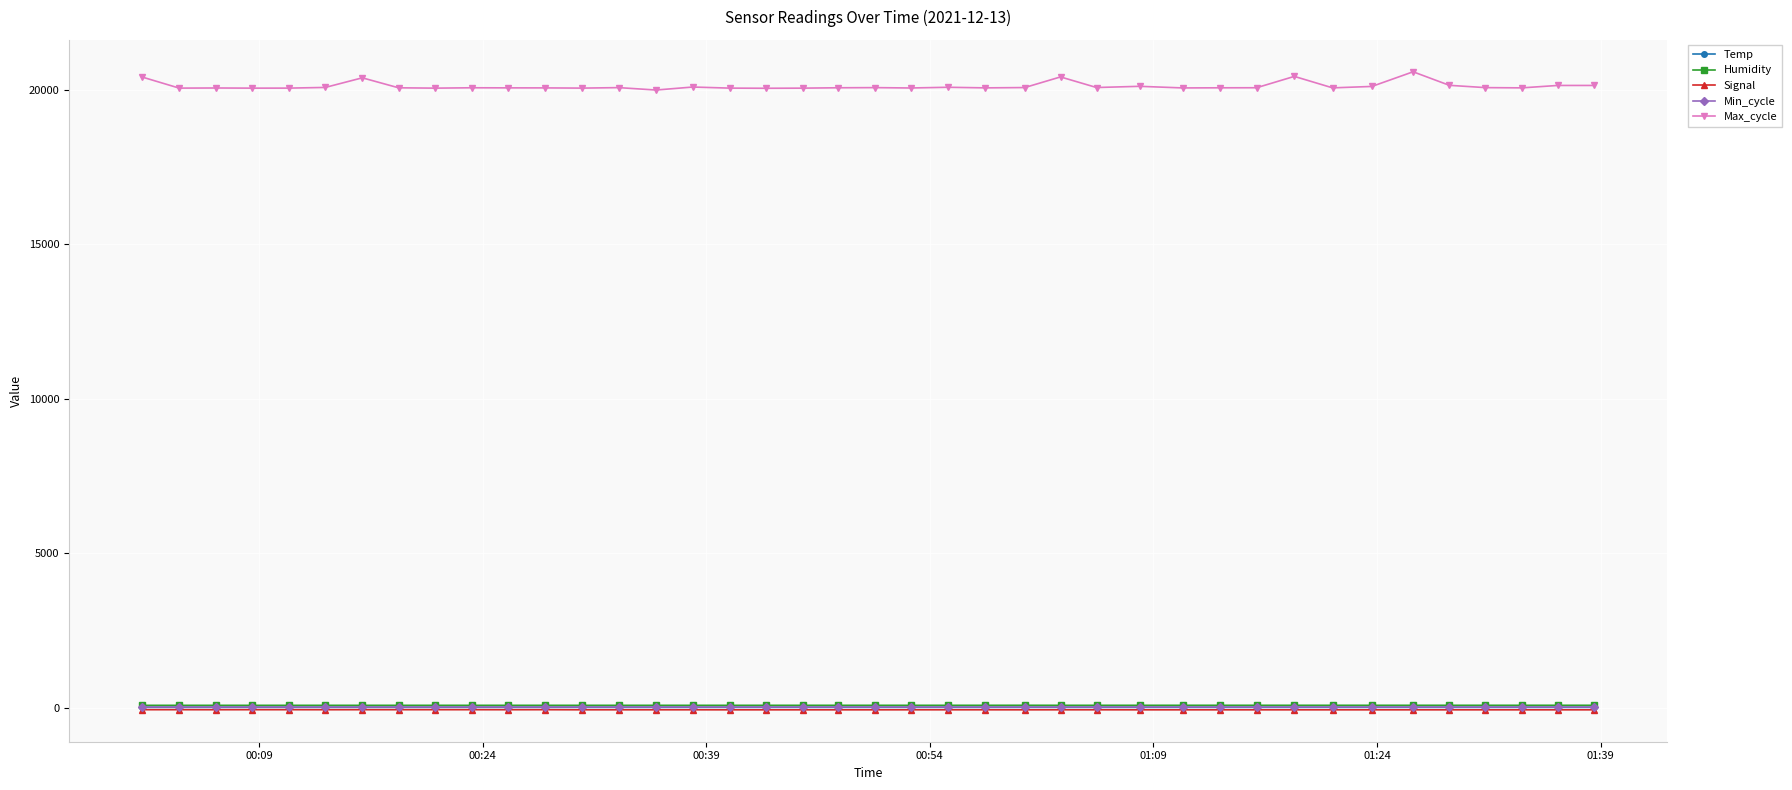

Which series has the largest total across all categories?

Max_cycle